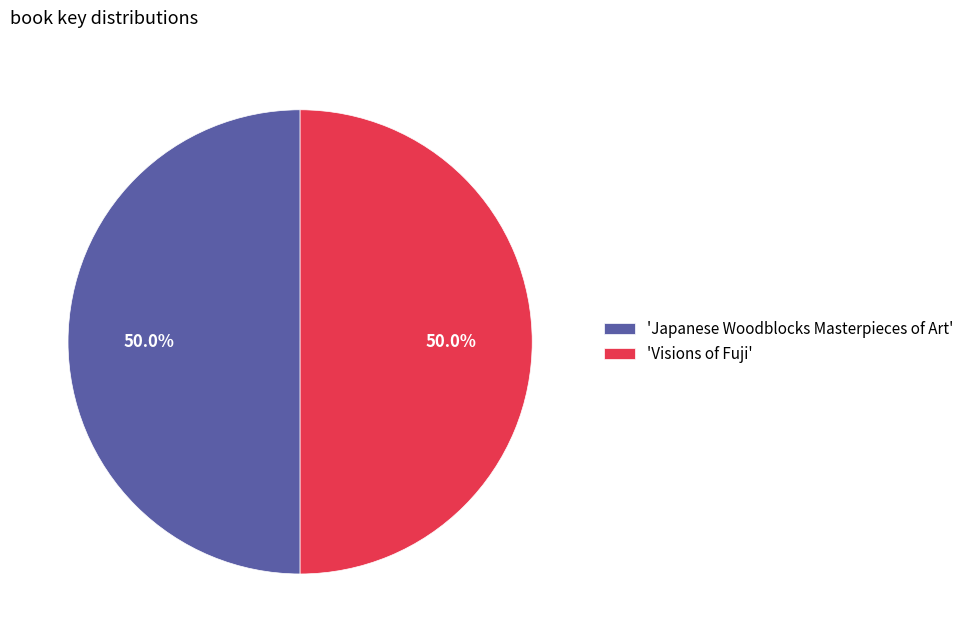

Count the number of slices in the pie.

2